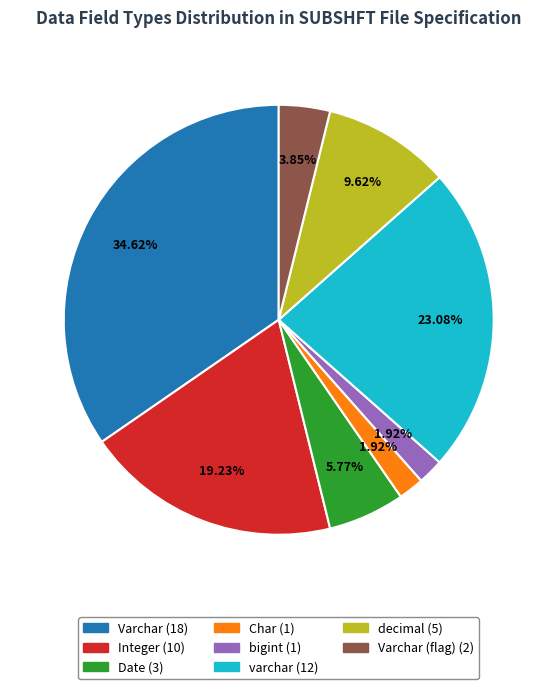

Is there a majority slice in this chart?

No